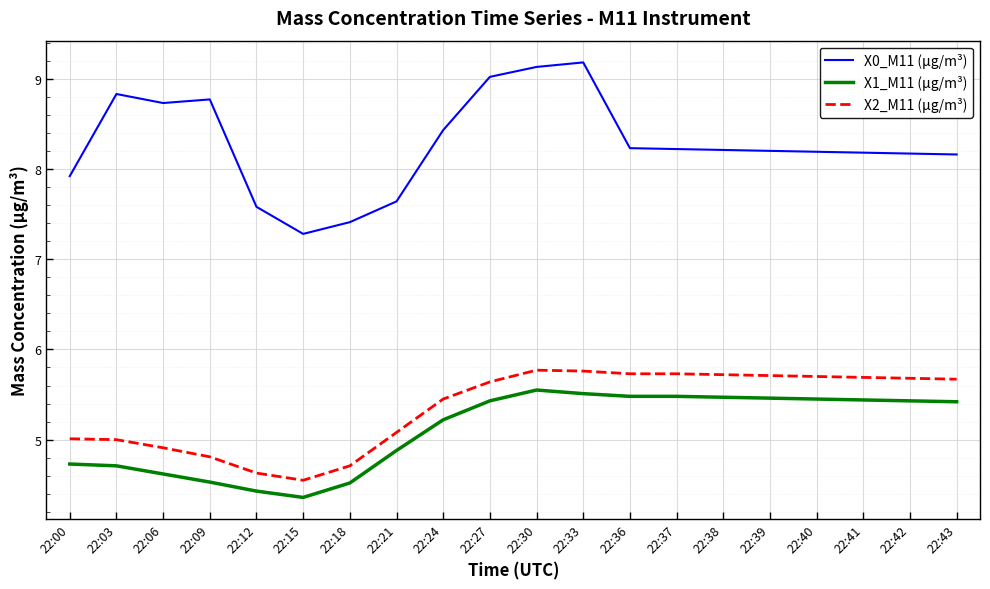

What is the maximum value for X2_M11 (μg/m³)?

5.8